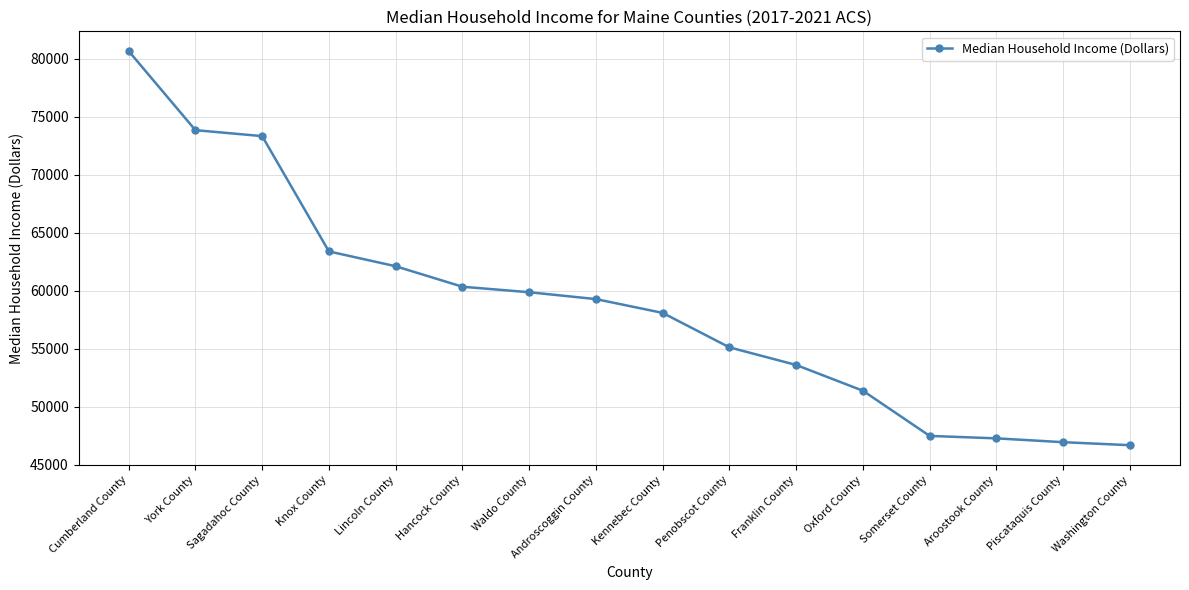

Does the chart display data point markers on the line(s)?

Yes